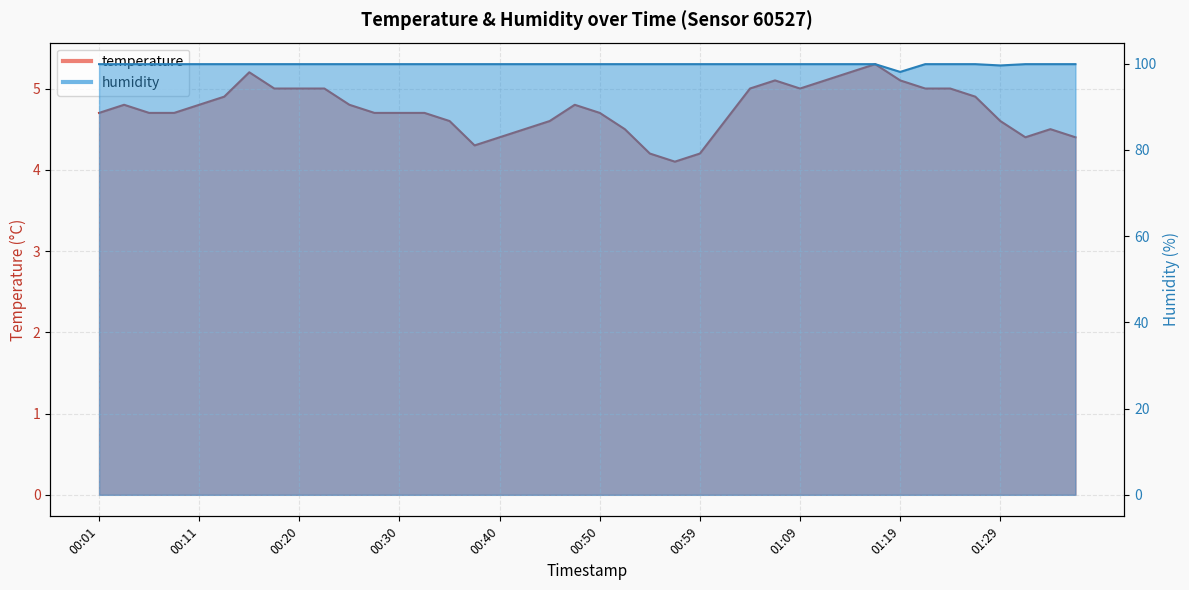

Reading left to right, transcribe all the data shown in this chart.

temperature: 00:01=4.7	00:03=4.8	00:06=4.7	00:08=4.7	00:11=4.8	00:13=4.9	00:16=5.2	00:18=5.0	00:20=5.0	00:23=5.0	00:25=4.8	00:28=4.7	00:30=4.7	00:33=4.7	00:35=4.6	00:37=4.3	00:40=4.4	00:42=4.5	00:45=4.6	00:47=4.8	00:50=4.7	00:52=4.5	00:55=4.2	00:57=4.1	00:59=4.2	01:02=4.6	01:04=5.0	01:07=5.1	01:09=5.0	01:12=5.1	01:14=5.2	01:16=5.3	01:19=5.1	01:21=5.0	01:24=5.0	01:26=4.9	01:29=4.6	01:31=4.4	01:33=4.5	01:36=4.4
humidity: 00:01=99.9	00:03=99.9	00:06=99.9	00:08=99.9	00:11=99.9	00:13=99.9	00:16=99.9	00:18=99.9	00:20=99.9	00:23=99.9	00:25=99.9	00:28=99.9	00:30=99.9	00:33=99.9	00:35=99.9	00:37=99.9	00:40=99.9	00:42=99.9	00:45=99.9	00:47=99.9	00:50=99.9	00:52=99.9	00:55=99.9	00:57=99.9	00:59=99.9	01:02=99.9	01:04=99.9	01:07=99.9	01:09=99.9	01:12=99.9	01:14=99.9	01:16=99.9	01:19=98.1	01:21=99.9	01:24=99.9	01:26=99.9	01:29=99.6	01:31=99.9	01:33=99.9	01:36=99.9